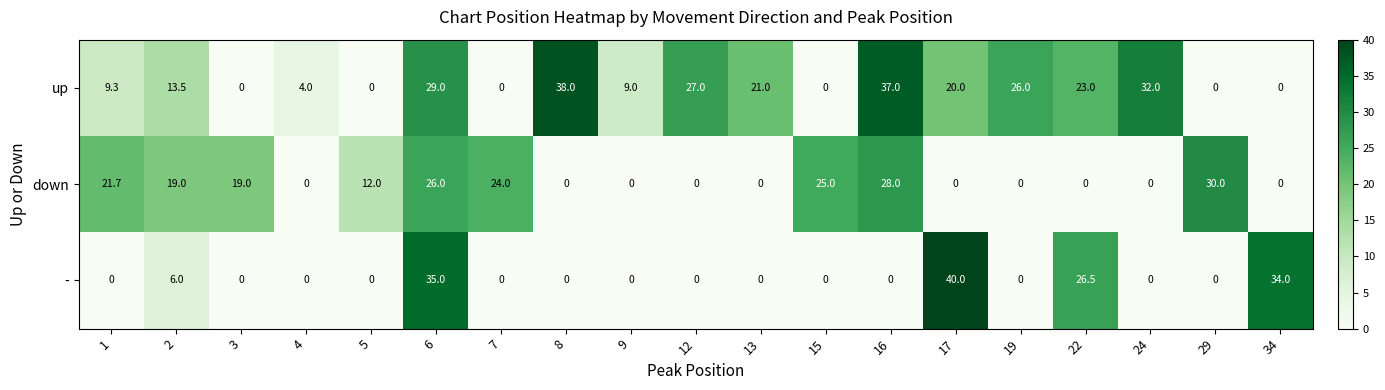

True or false: down has a value of 18.7 at 34.

False